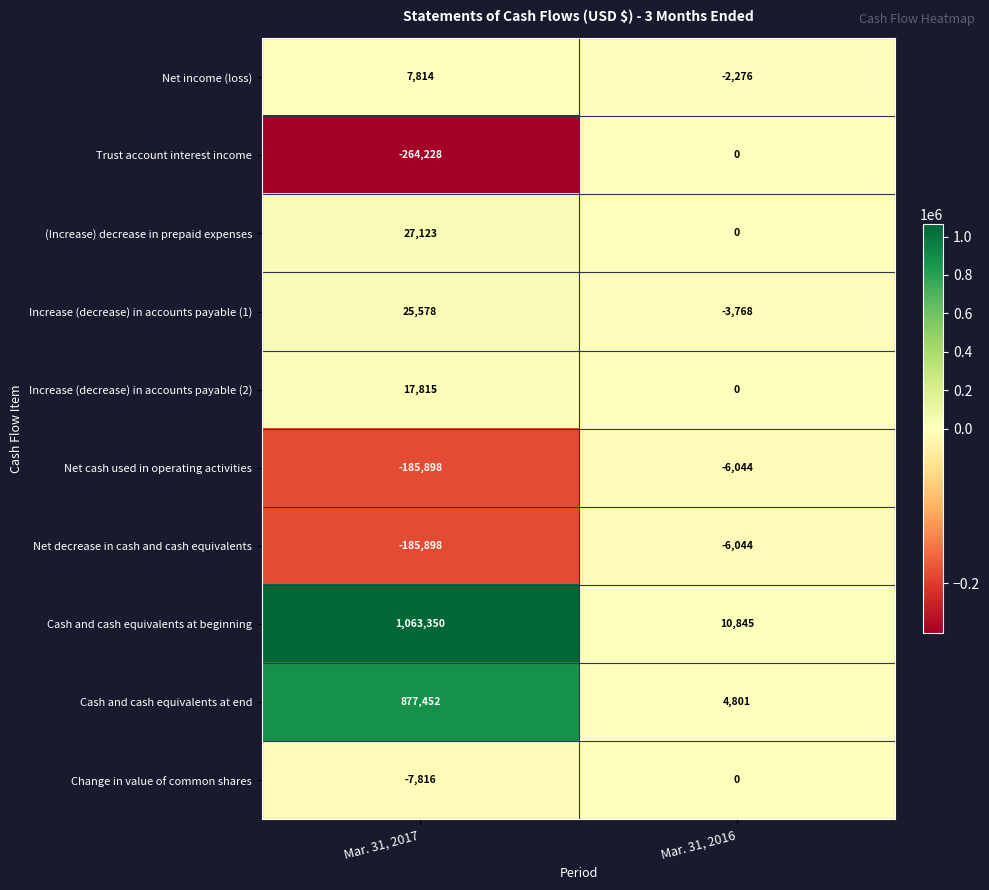

Which label corresponds to the largest value in the chart?

Mar. 31, 2017